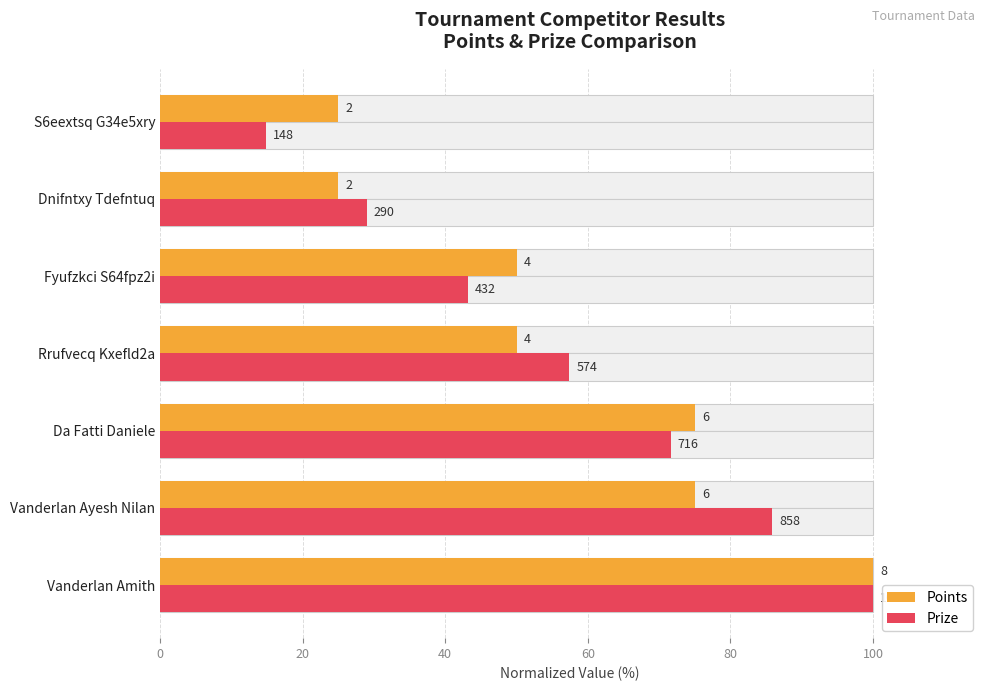

The value of Points at Fyufzkci S64fpz2i is 30.7. True or false?

False